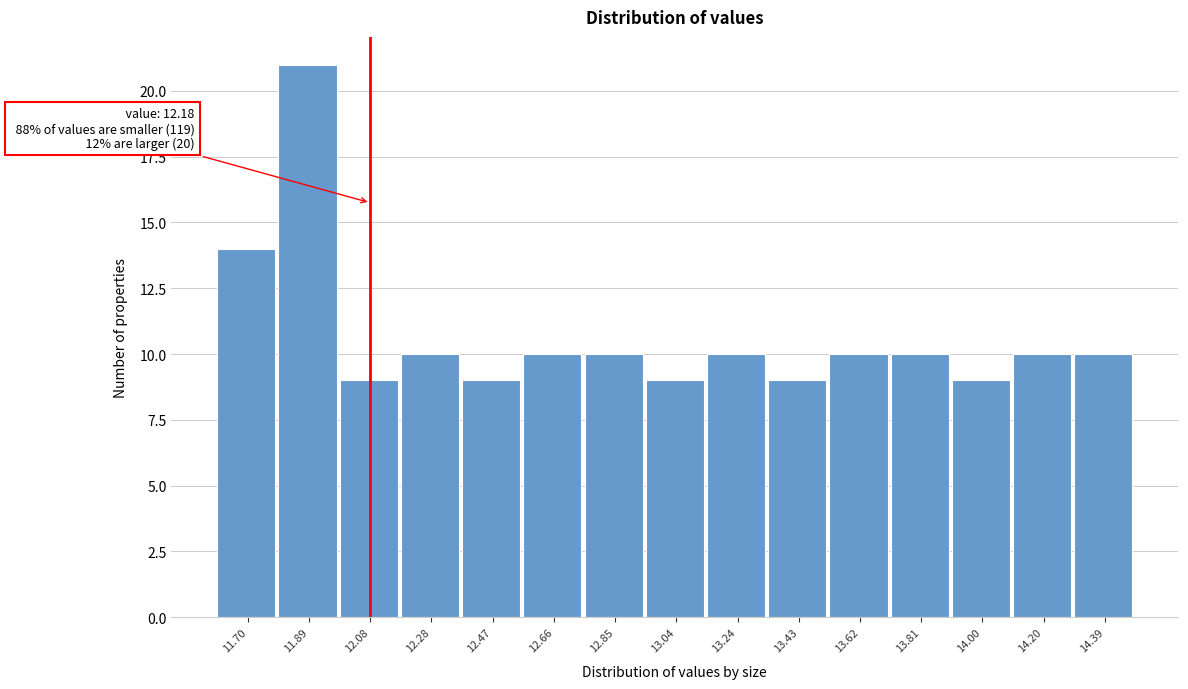

Reading left to right, extract all data points from this chart.

14	21	9	10	9	10	10	9	10	9	10	10	9	10	10